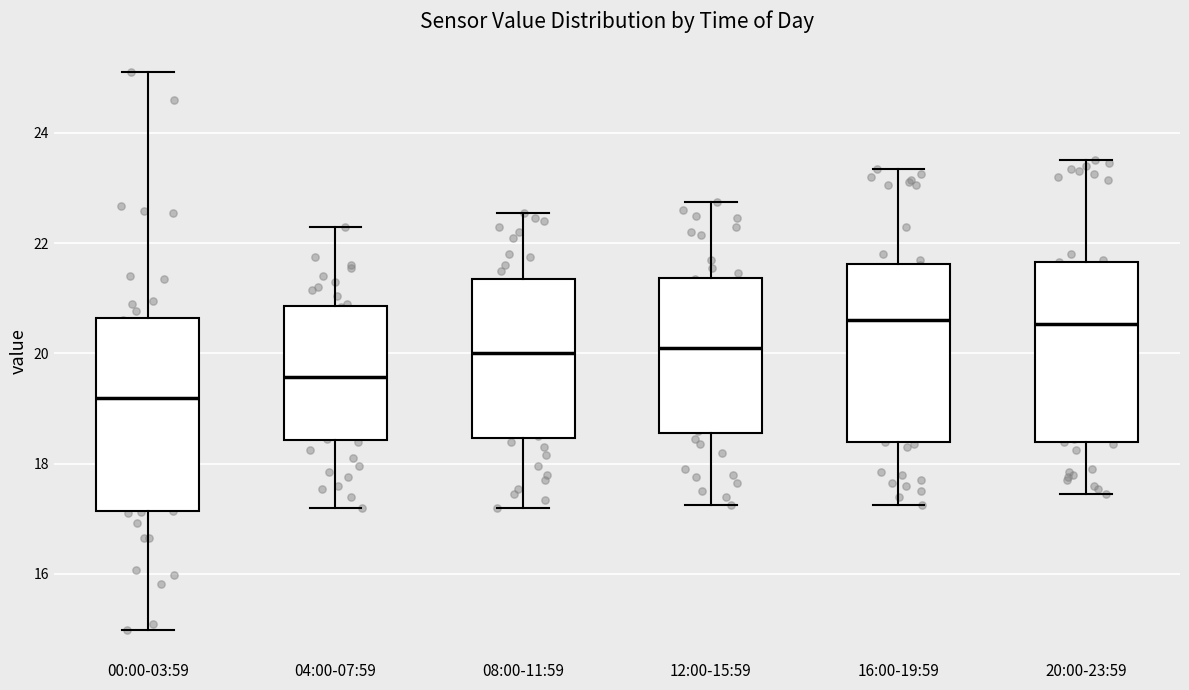

Which box has the lowest median line?

00:00-03:59